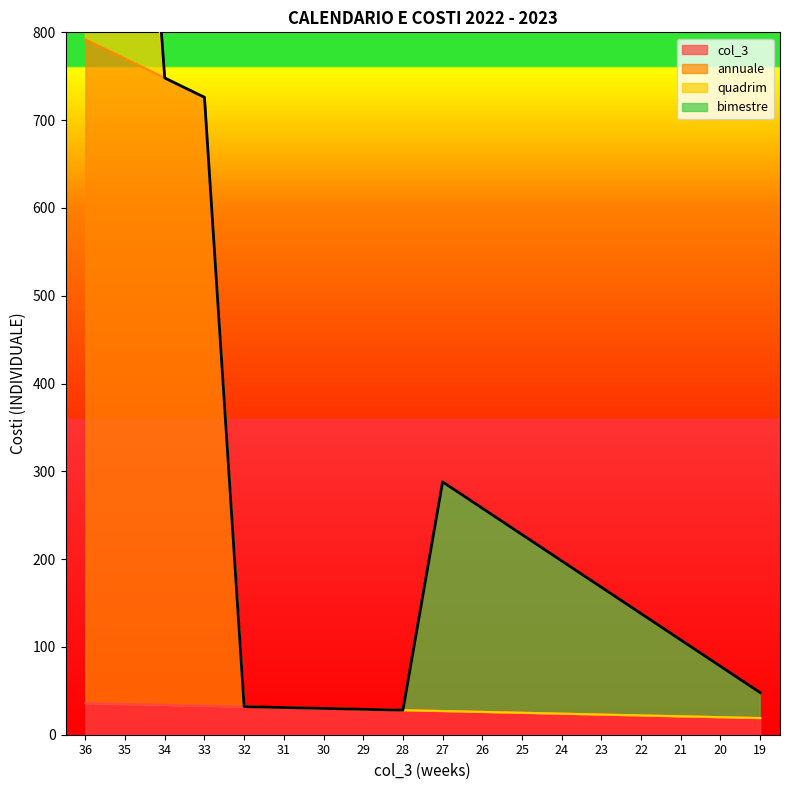

What is the value of the col_3 point at the 18th from the left?

19